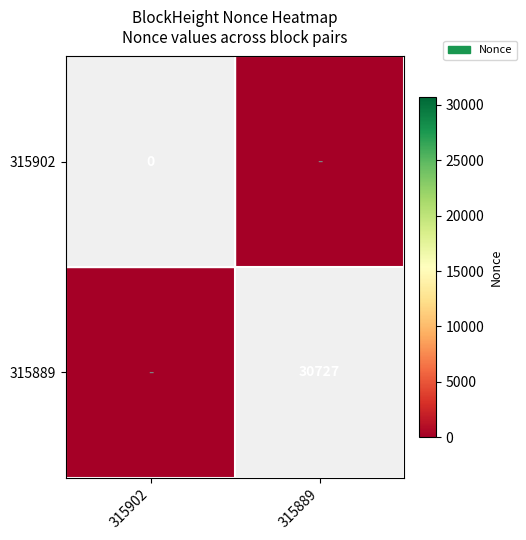

What is the maximum value shown in the chart?

30727